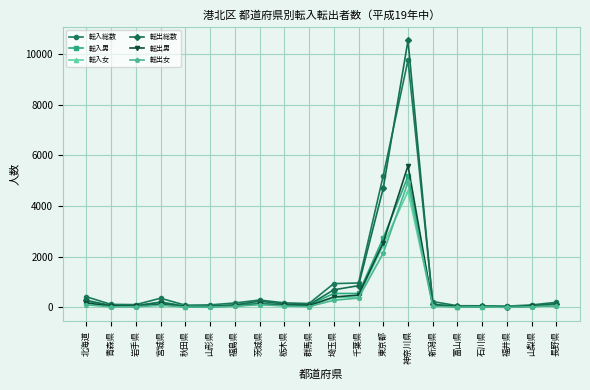

Which series has the largest range (max minus min)?

転出総数